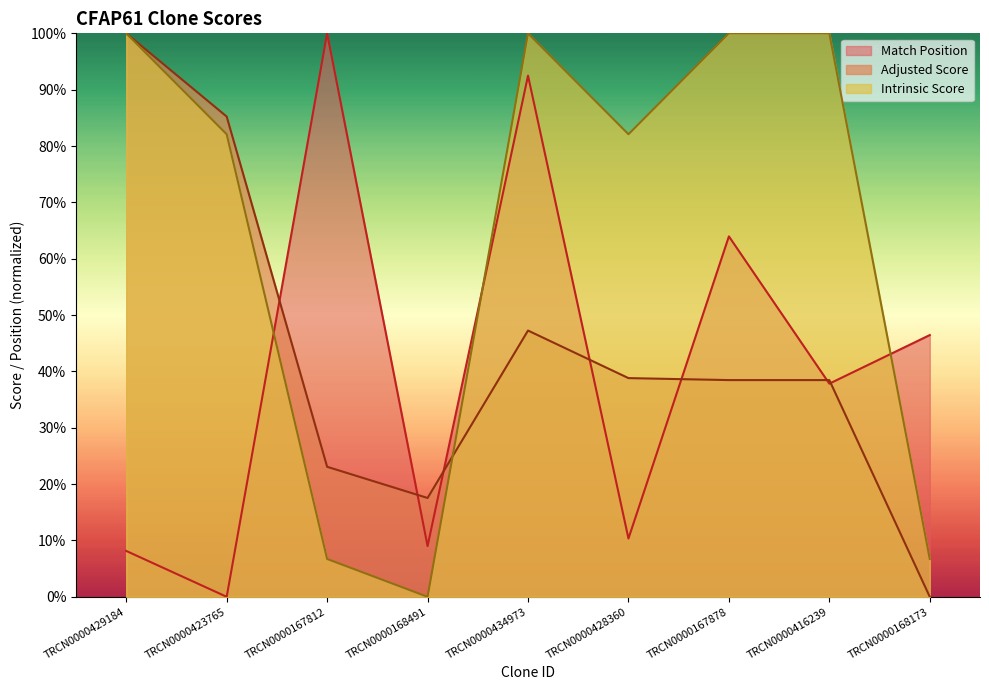

What is the label of the 3rd point from the right?

TRCN0000167878